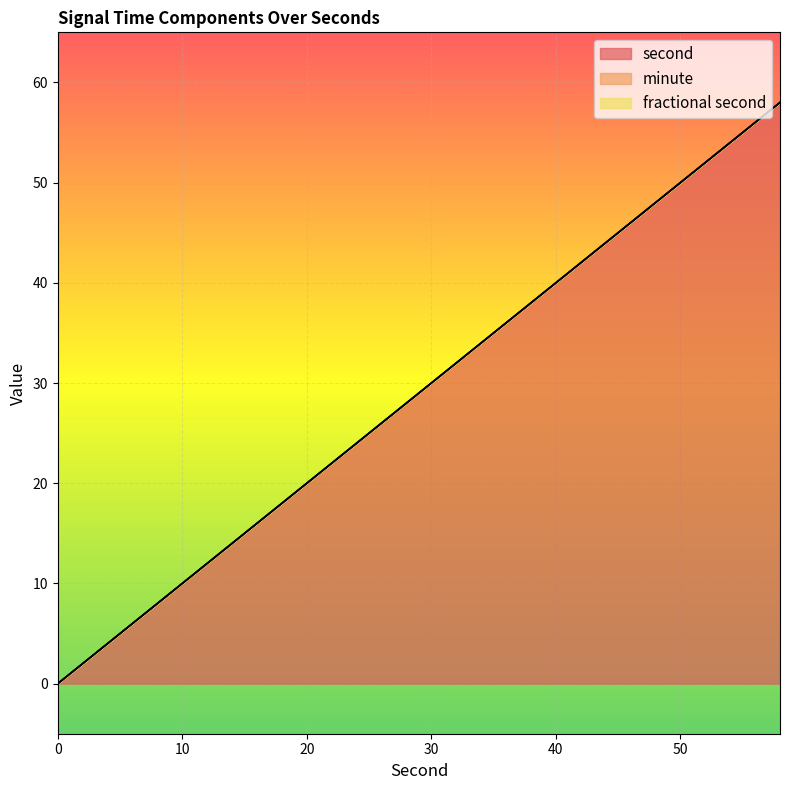

What is the total value across all series at 26?

26